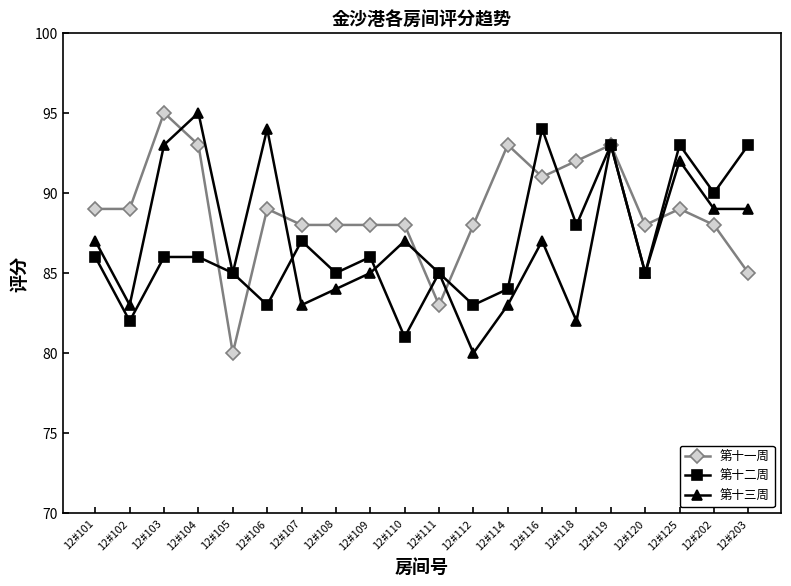

Reading left to right, what are all the values shown in this chart?

第十一周: 12#101=89	12#102=89	12#103=95	12#104=93	12#105=80	12#106=89	12#107=88	12#108=88	12#109=88	12#110=88	12#111=83	12#112=88	12#114=93	12#116=91	12#118=92	12#119=93	12#120=88	12#125=89	12#202=88	12#203=85
第十二周: 12#101=86	12#102=82	12#103=86	12#104=86	12#105=85	12#106=83	12#107=87	12#108=85	12#109=86	12#110=81	12#111=85	12#112=83	12#114=84	12#116=94	12#118=88	12#119=93	12#120=85	12#125=93	12#202=90	12#203=93
第十三周: 12#101=87	12#102=83	12#103=93	12#104=95	12#105=85	12#106=94	12#107=83	12#108=84	12#109=85	12#110=87	12#111=85	12#112=80	12#114=83	12#116=87	12#118=82	12#119=93	12#120=85	12#125=92	12#202=89	12#203=89